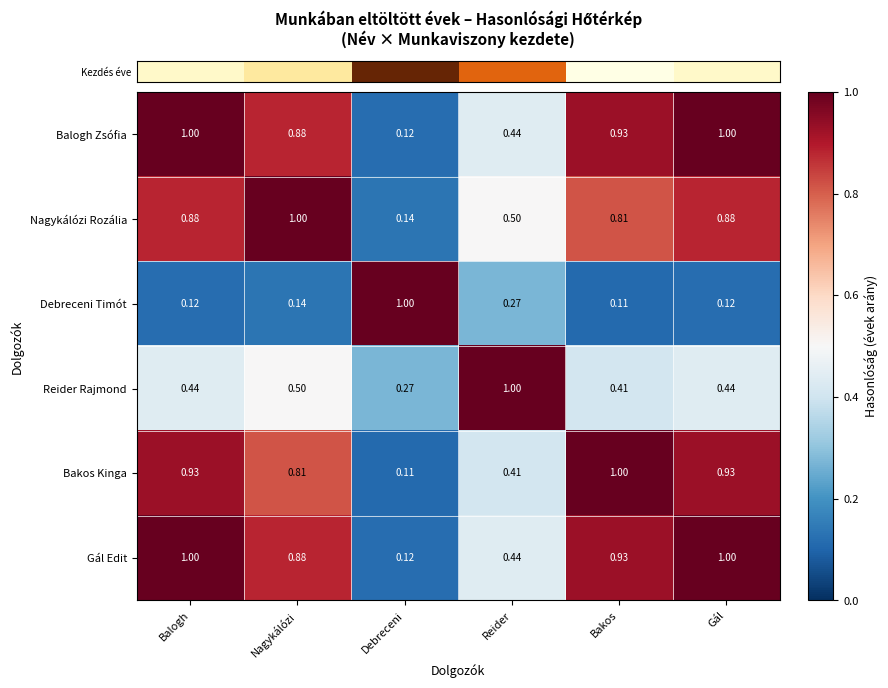

How many data points does each series have?

6